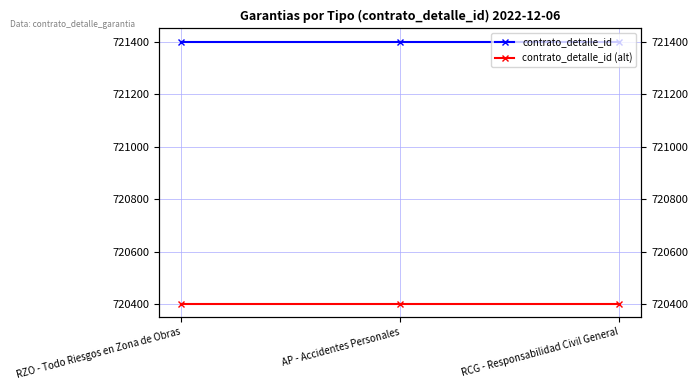

Is this an area chart (filled region under the line)?

No